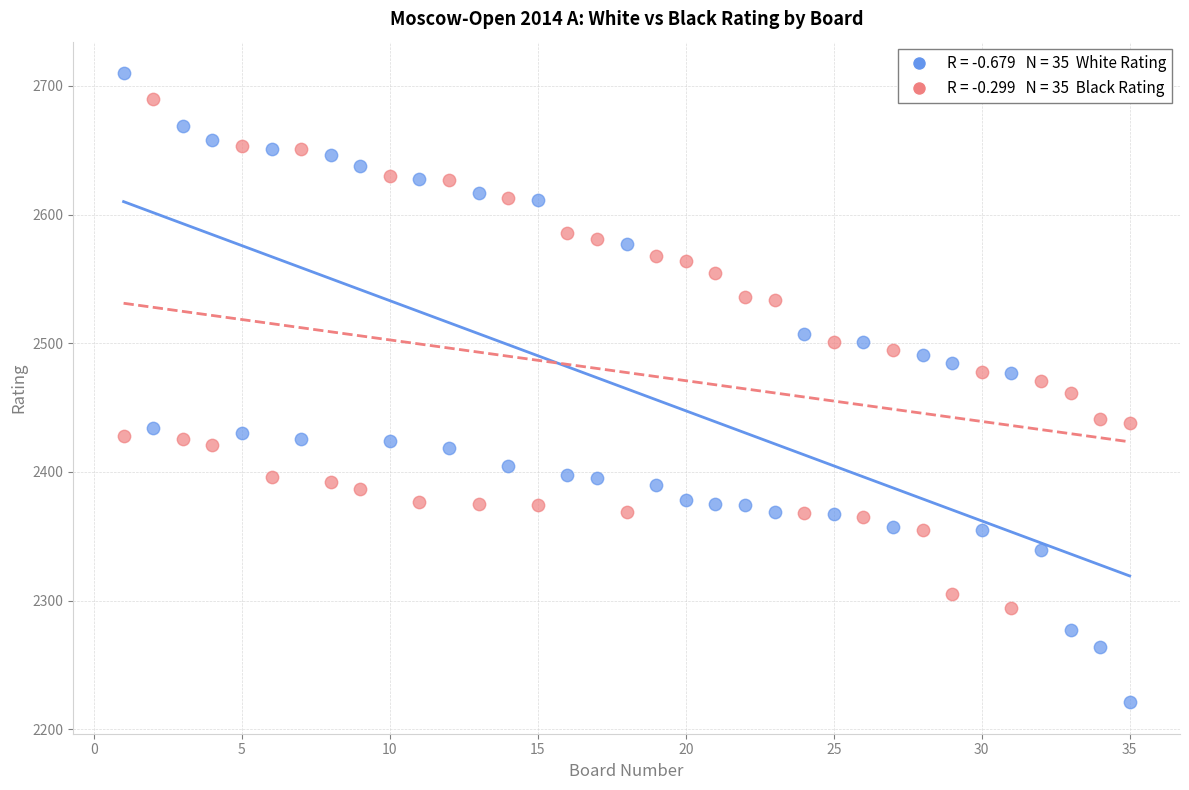

Across all data points, what is the range of X values (max minus min)?

34